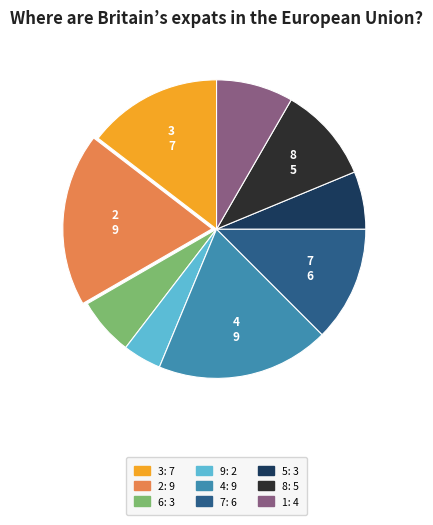

Does 6 represent more than half of the total?

No